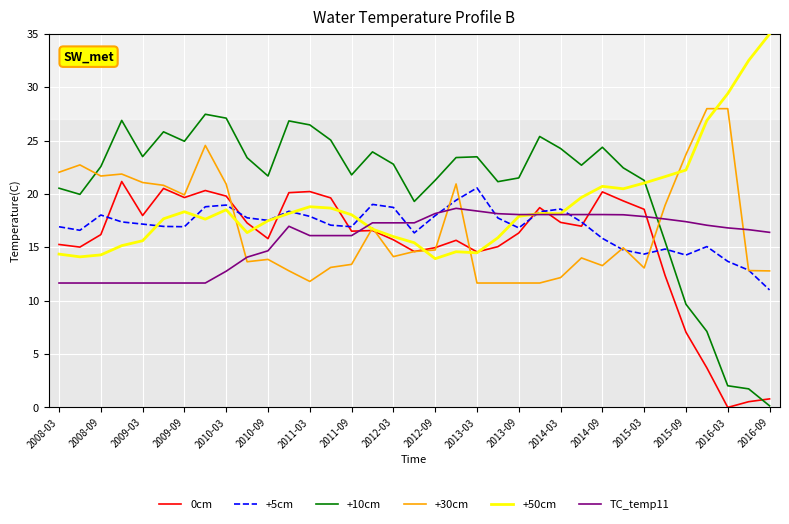

After their last crossing, which series has the higher values: +30cm or +5cm?

+30cm